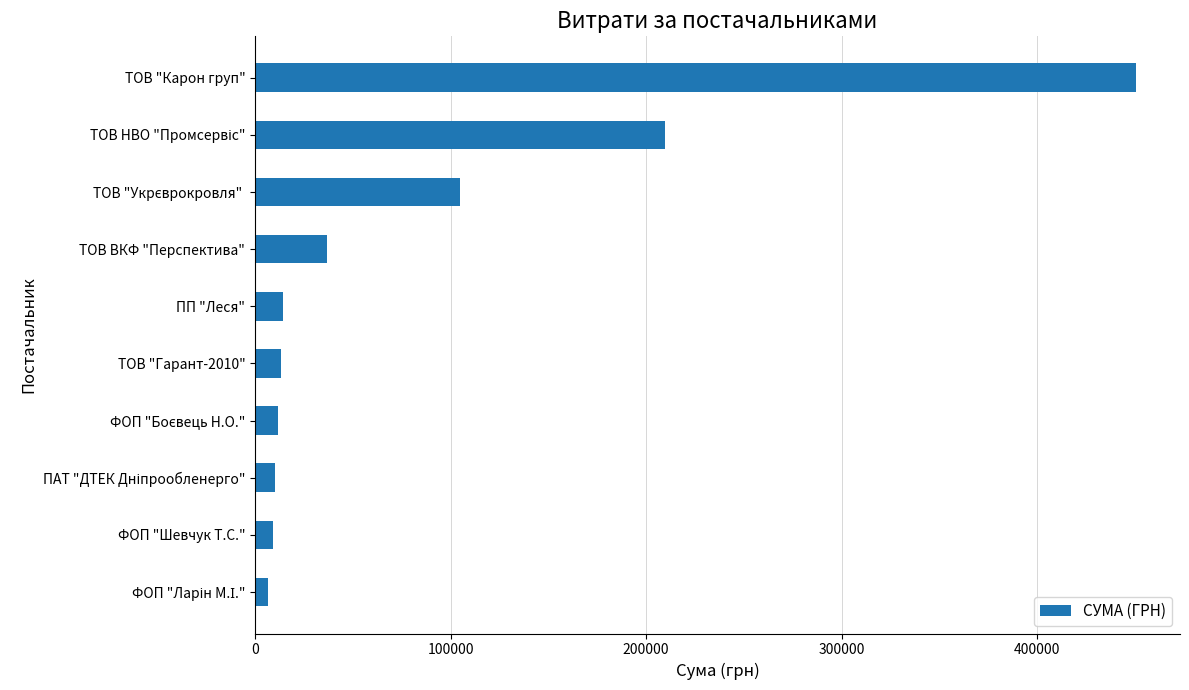

What is the value of the 4th bar from the top?

36990.0